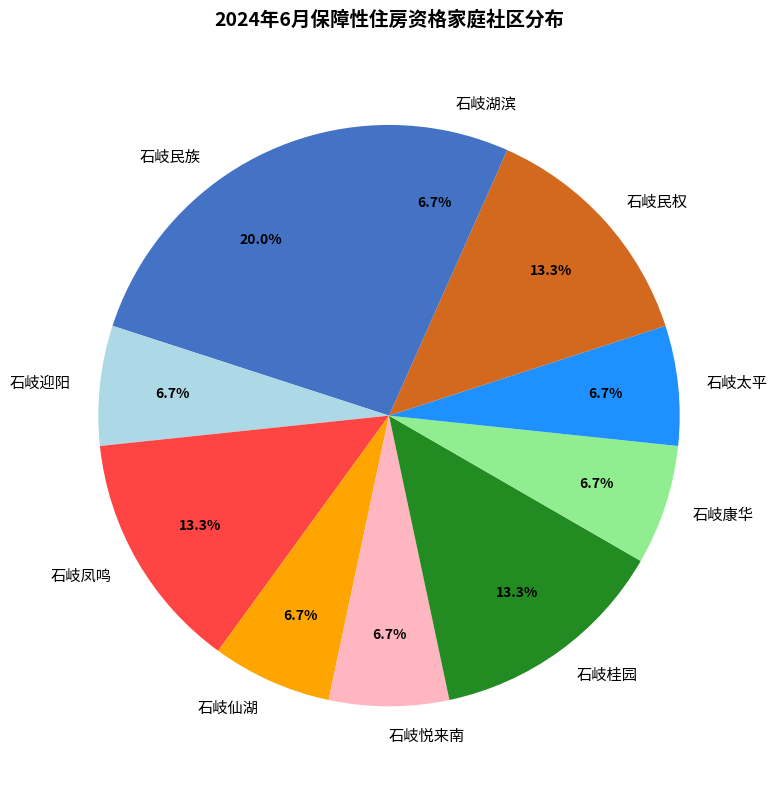

Which slice is the largest?

石岐民族